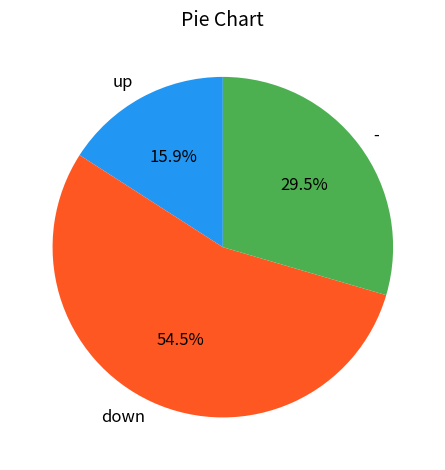

To the nearest percent, what is the difference between the up and down slice percentages?

39%